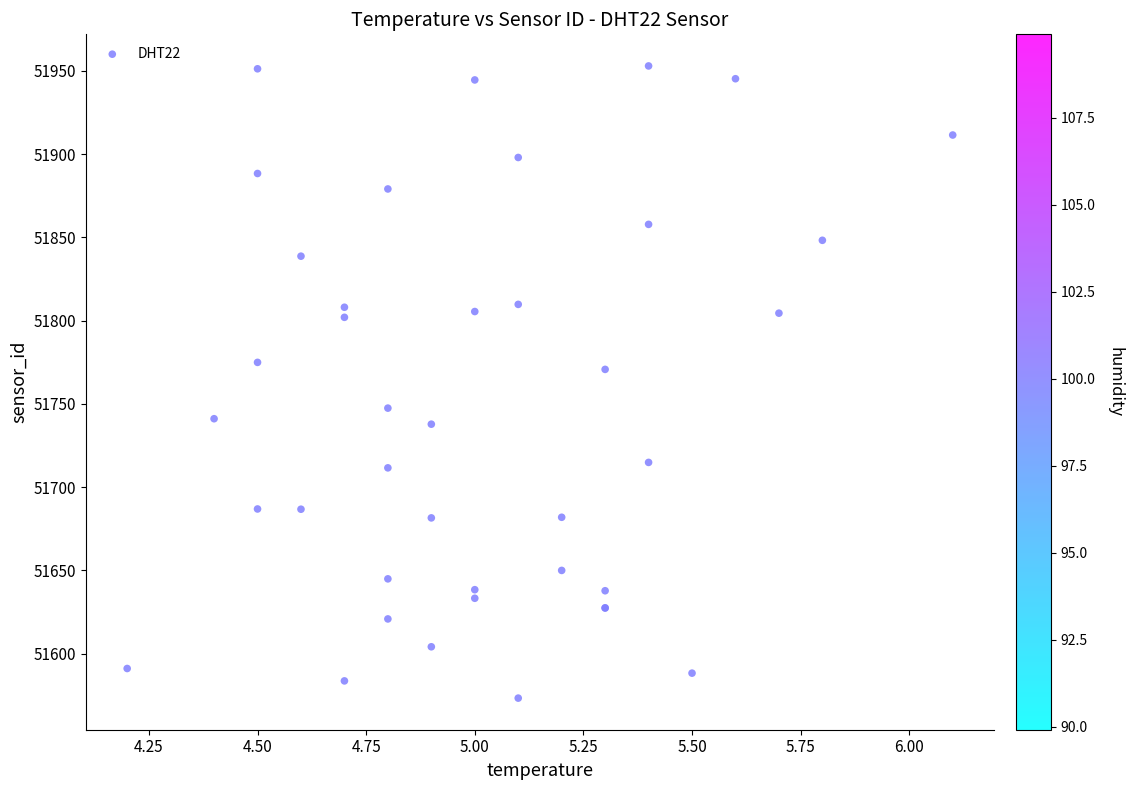

What Y value in the scatter plot is closest to 51763?

51770.7